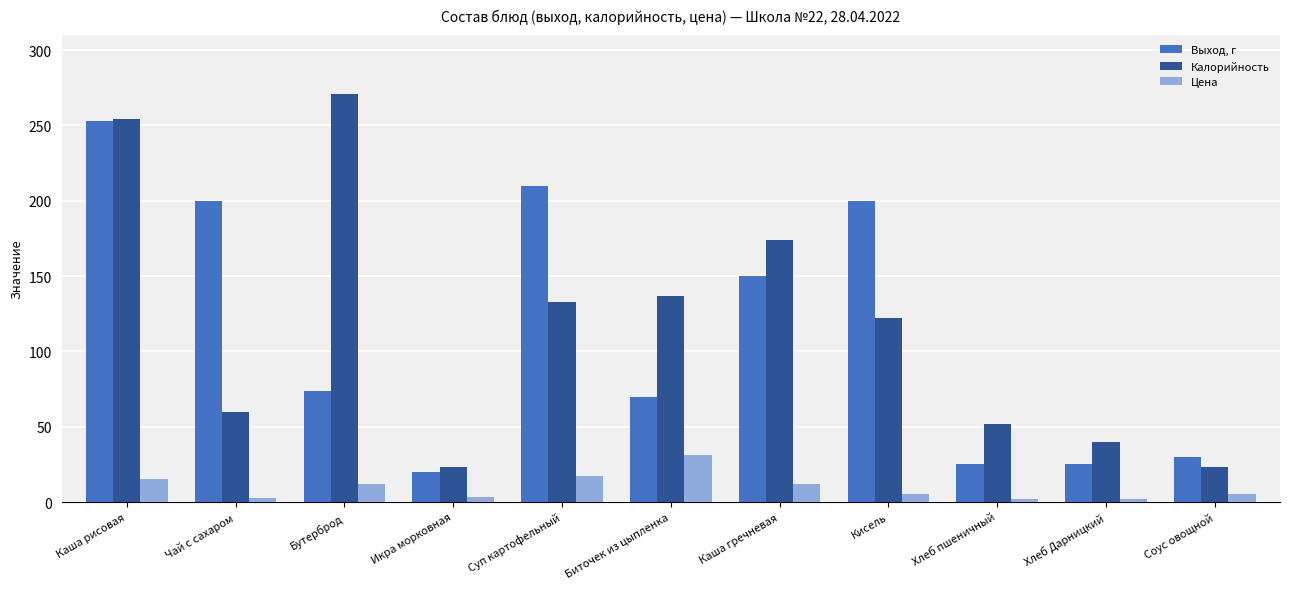

What is the label of the 4th bar from the left?

Икра морковная